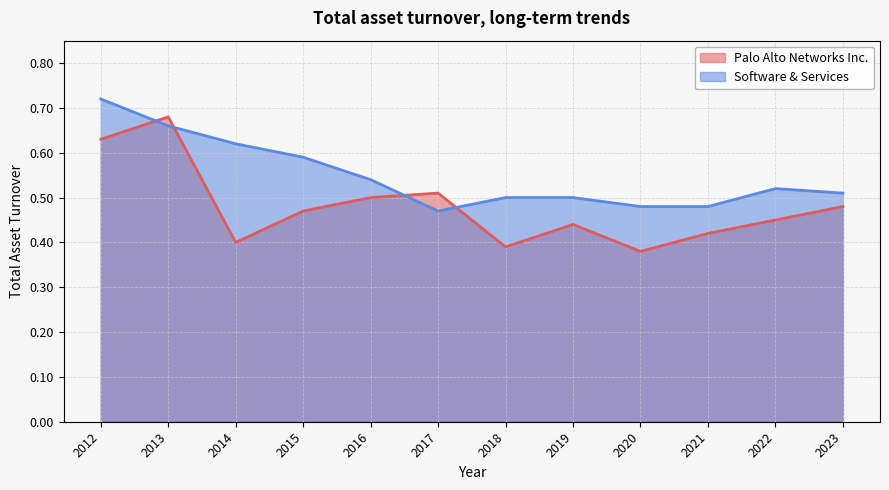

Which category has the highest value in the Software & Services series?

2012